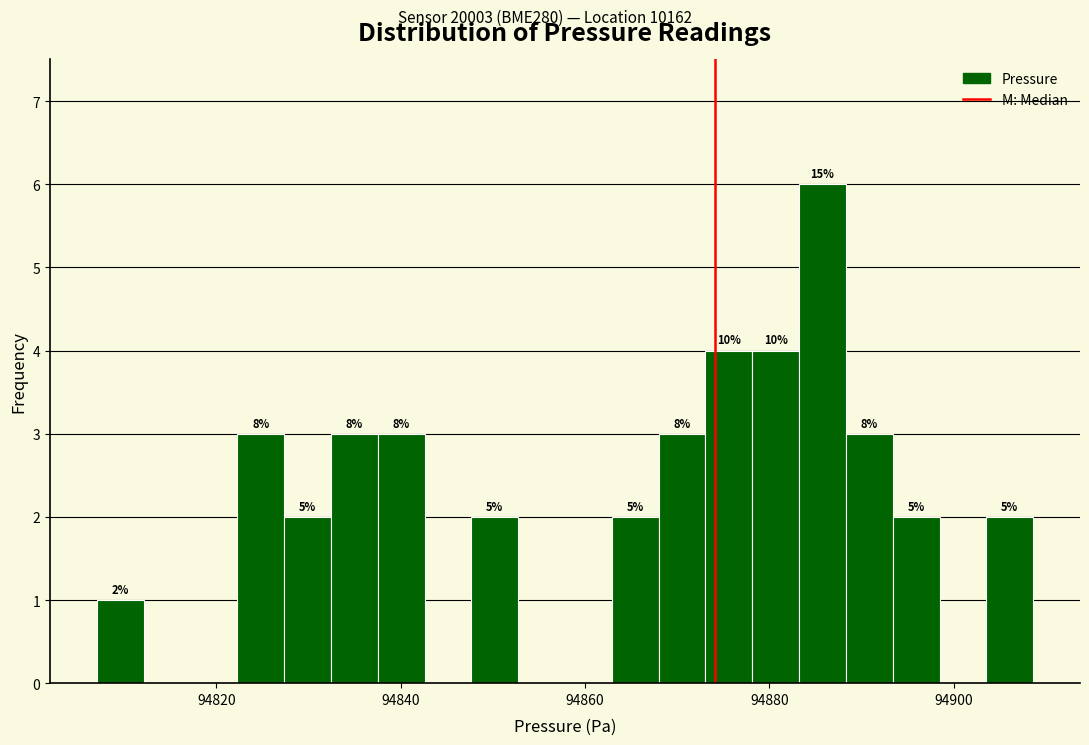

Read against the x-axis, roughly where is the centre of the tallest bar?

94886